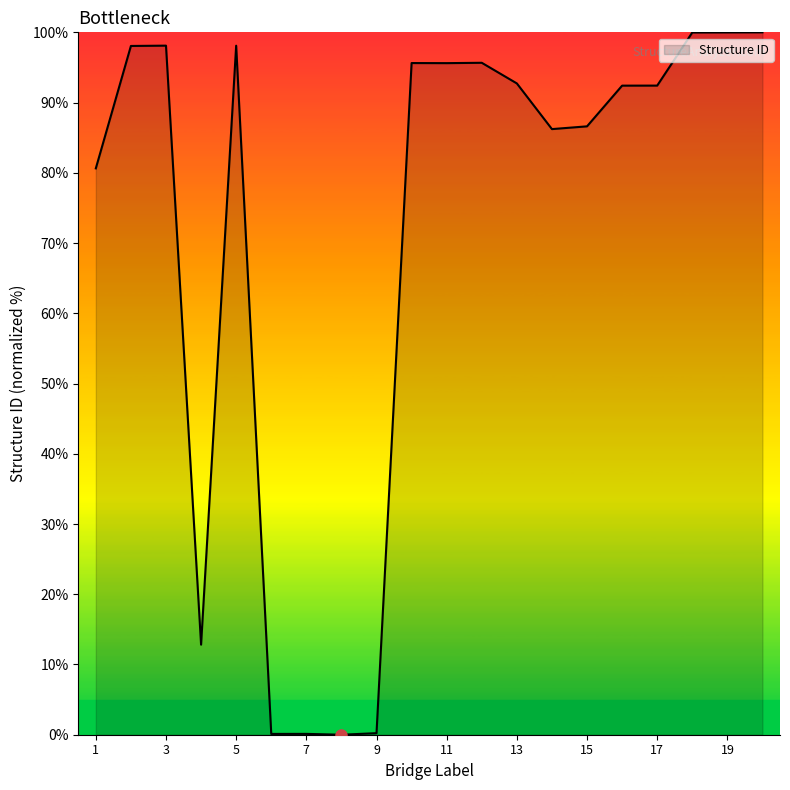

What is the difference between the maximum and minimum values?

100.0